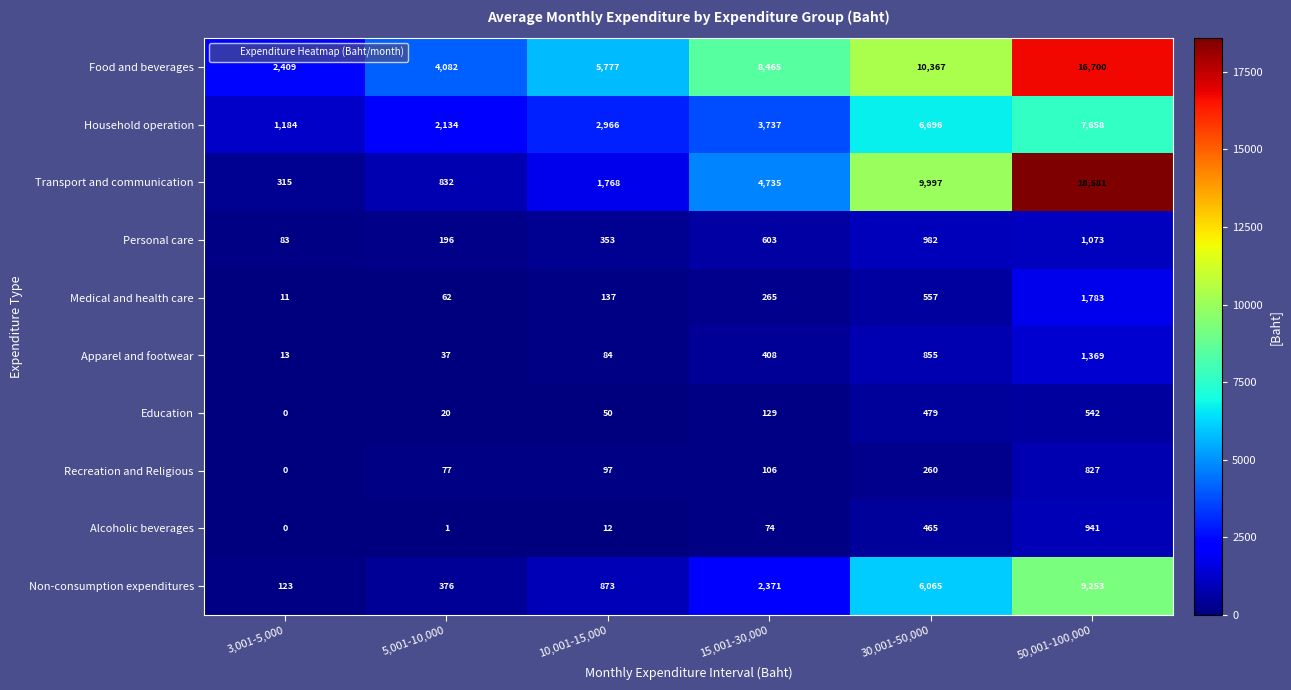

The Food and beverages series shows 5572 at 5,001-10,000. True or false?

False